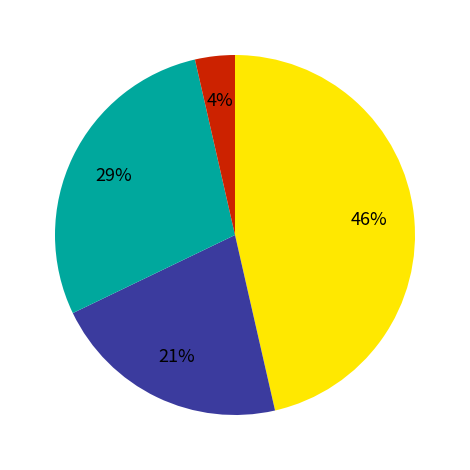

To the nearest percent, what is the average slice percentage?

25%